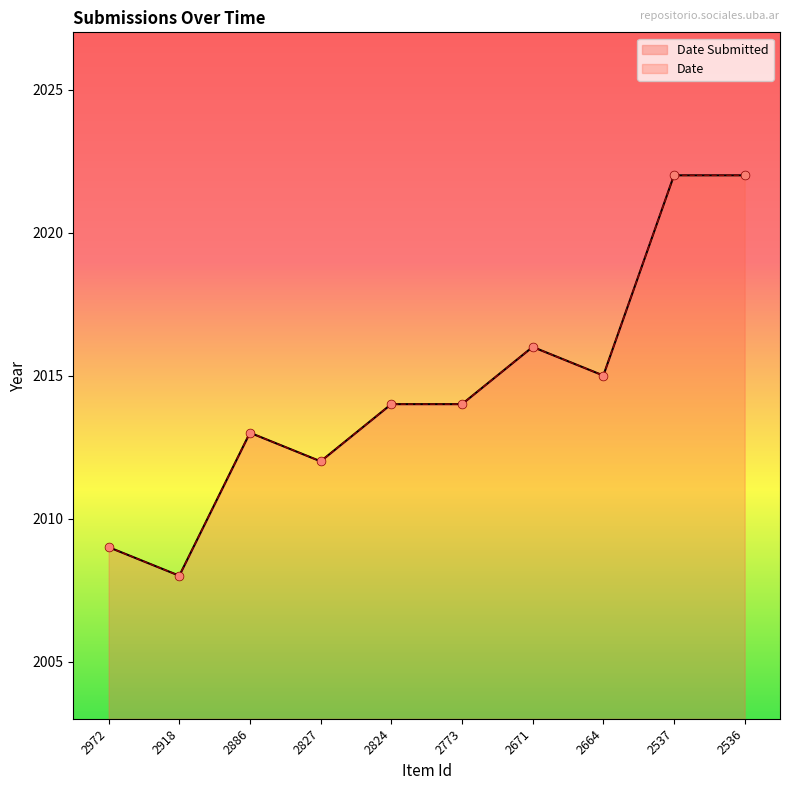

Which series reaches the maximum Y coordinate?

Date Submitted